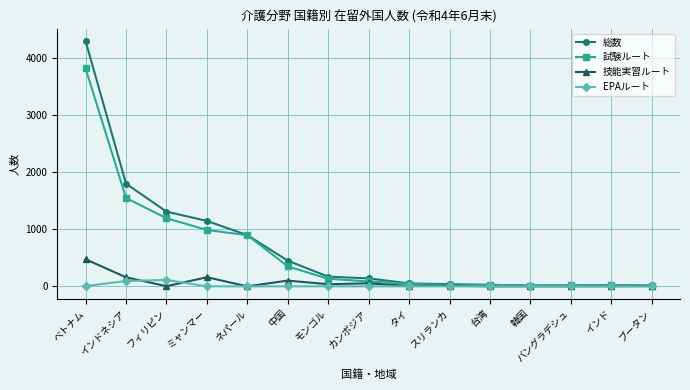

What is the sum of all 総数 values?

10378